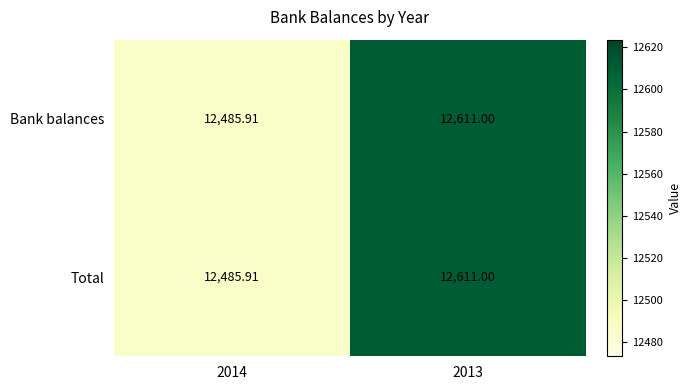

Is the value of Bank balances at 2014 greater than the value of Total at 2013?

No